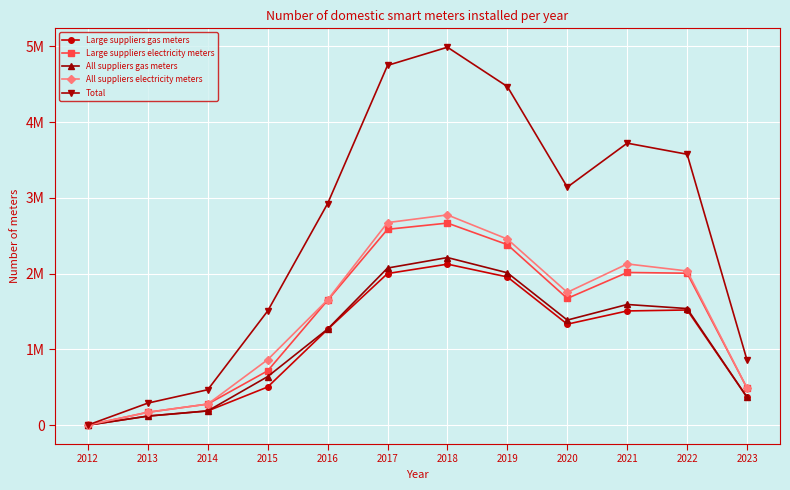

True or false: All suppliers gas meters has a value of 591891 at 2016.

False